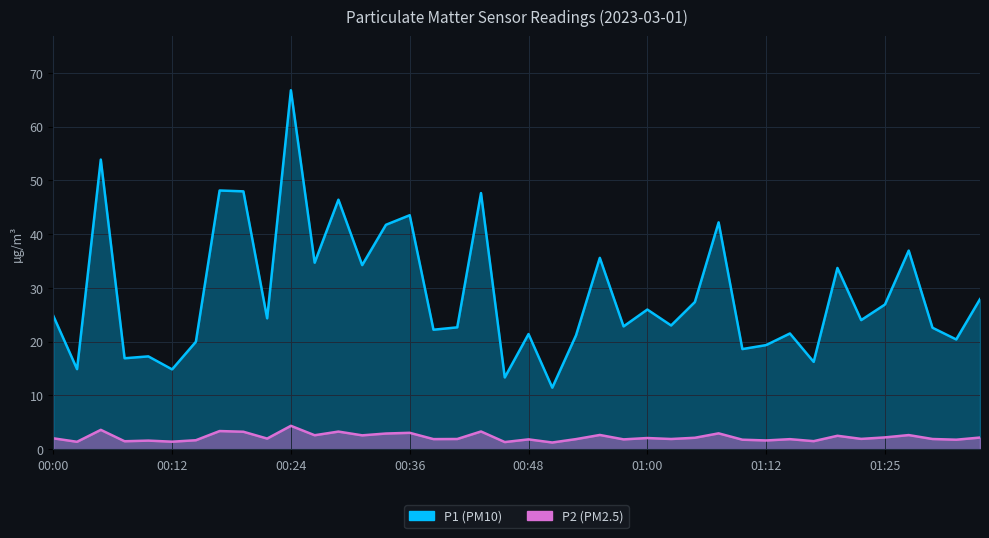

Which series has the largest total across all categories?

P1